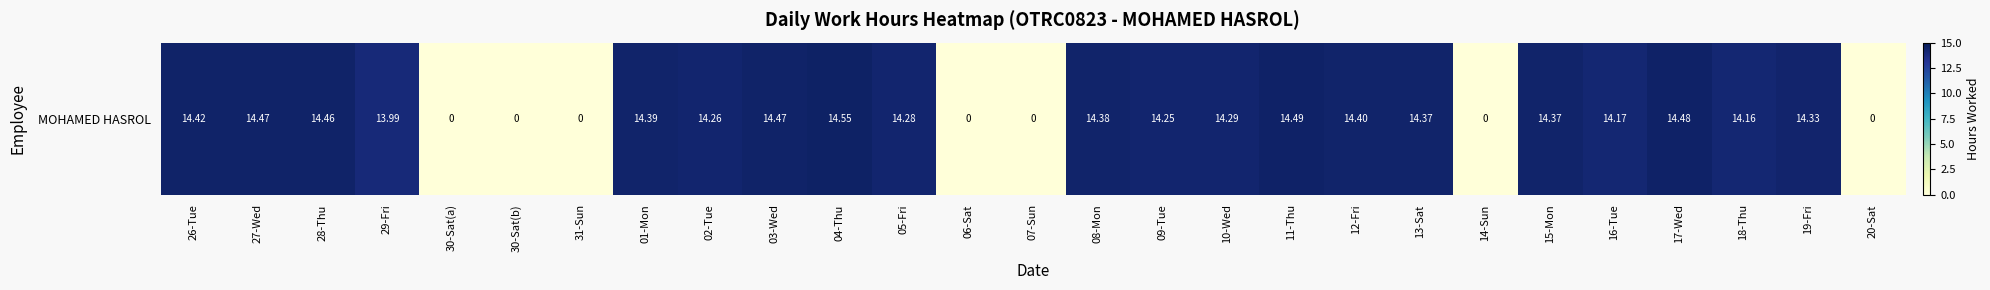

What is the sum of the values at 14-Sun and 02-Tue?

14.3